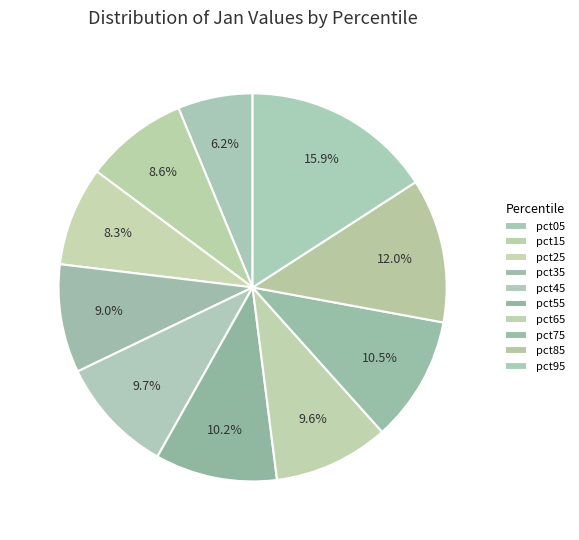

How many segments does this pie chart have?

10